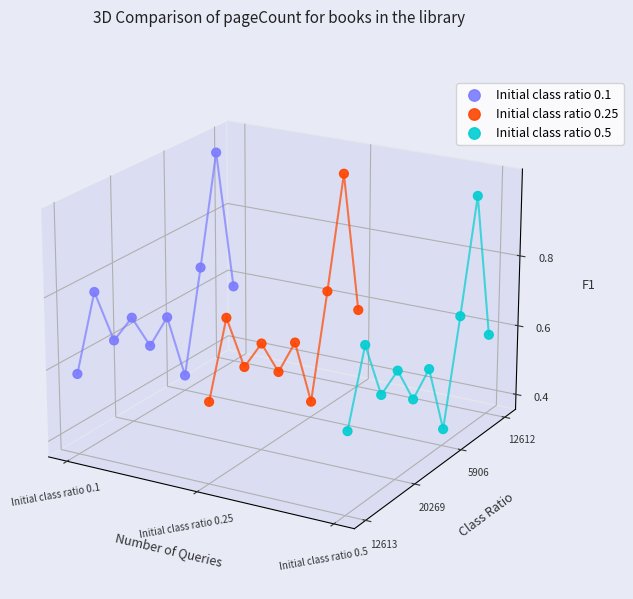

What are all the series names shown in the legend?

Initial class ratio 0.1, Initial class ratio 0.25, Initial class ratio 0.5